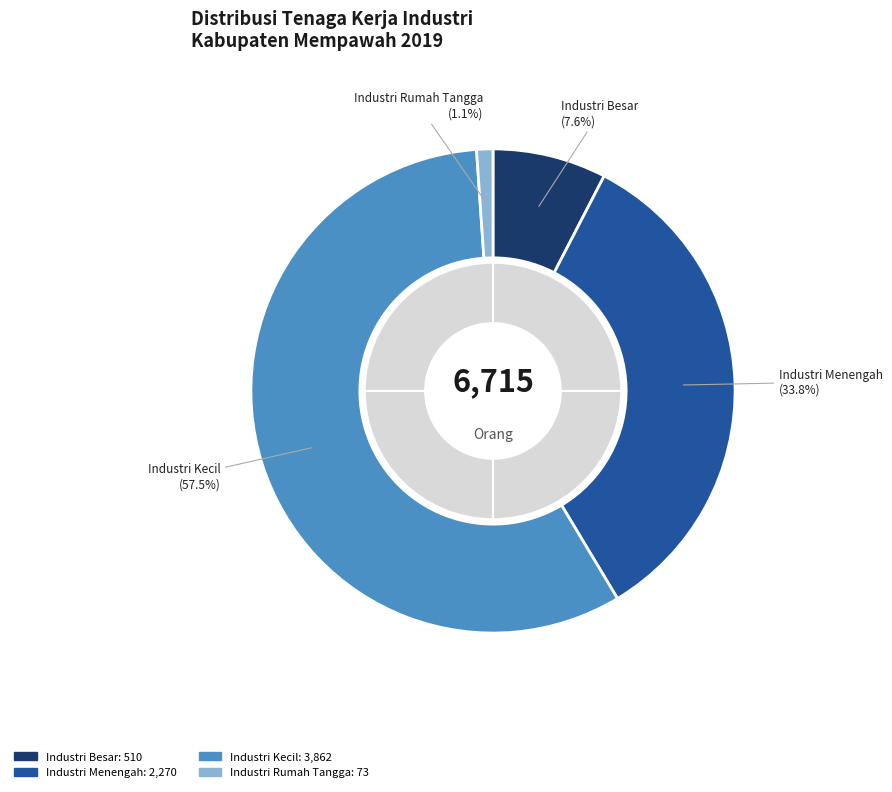

To the nearest percent, what portion does Industri Besar ( Investasi > 10 Milyar ) represent?

8%